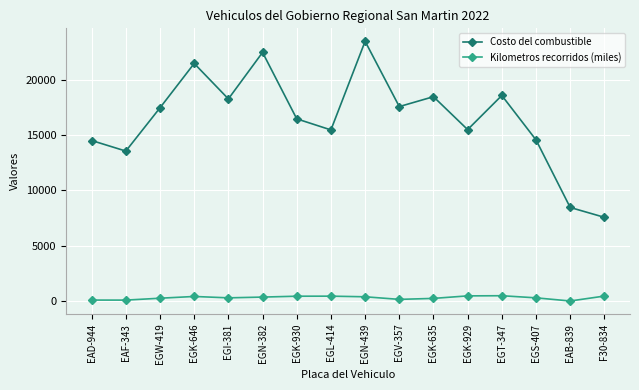

At how many categories does at least one series exceed 8240?

15